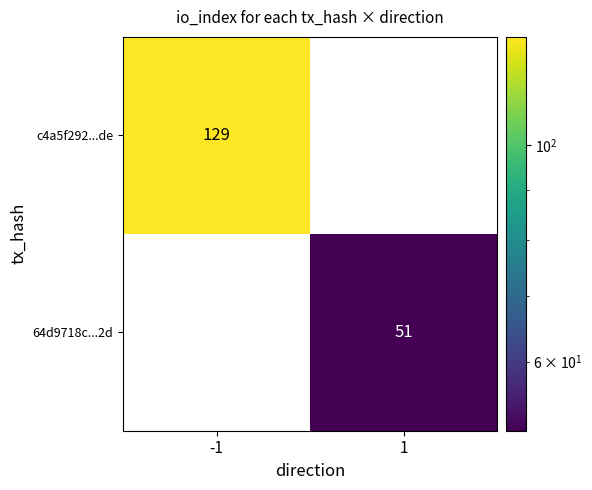

What is the spread (max minus min) of values at 1?

51